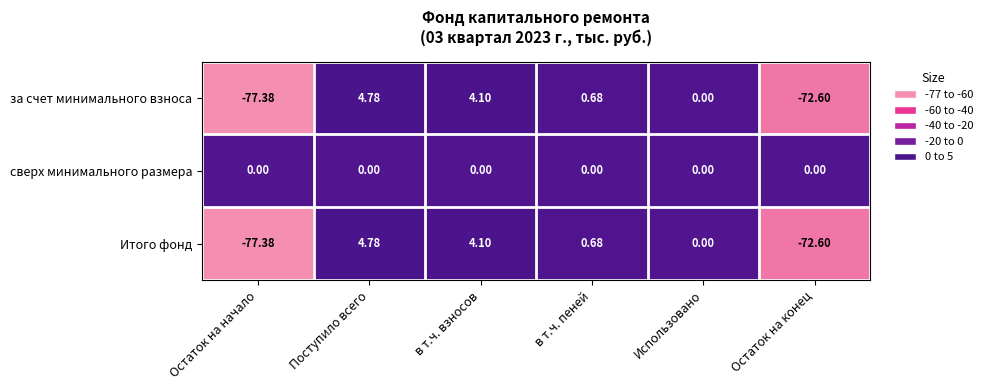

What is the total value across all series at в т.ч. взносов?

8.2